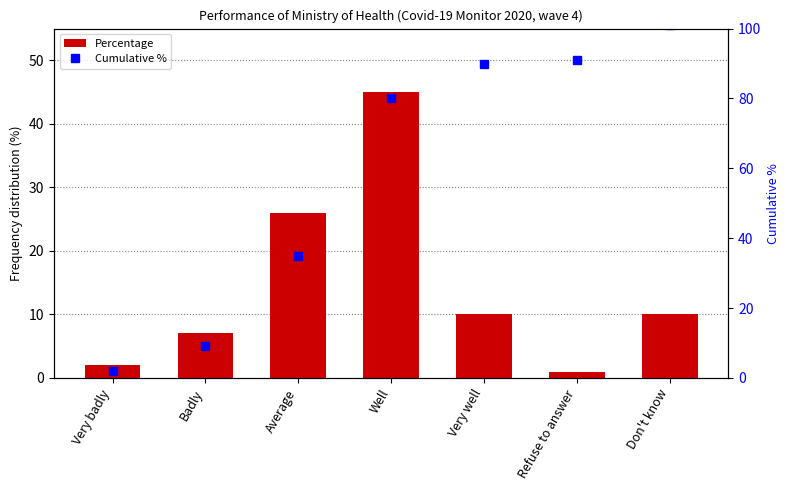

What is the greatest value displayed?

101